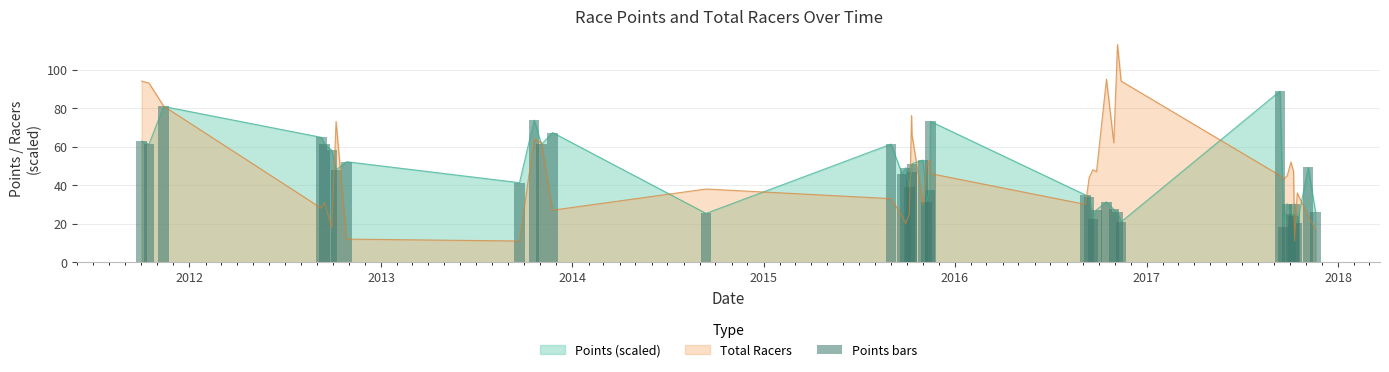

What is the highest value of the Total Racers series?

113.0